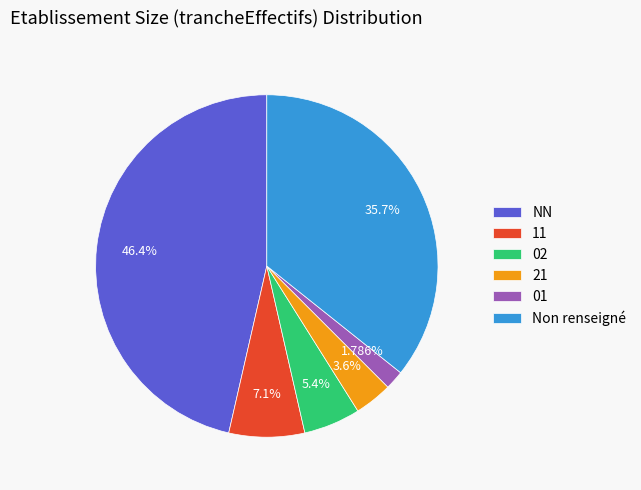

Rank the categories by value from lowest to highest.

01, 21, 02, 11, Non renseigné, NN